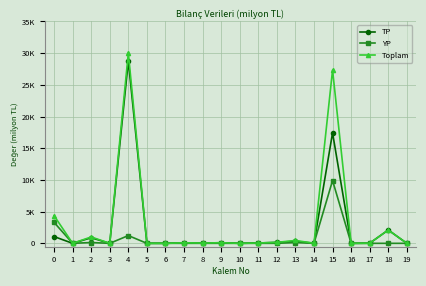

What are all the series names shown in the legend?

TP, YP, Toplam